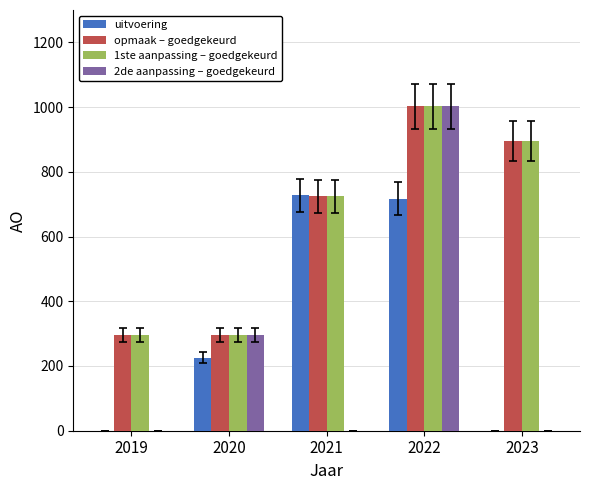

What is the spread (max minus min) of values at 2019?

296